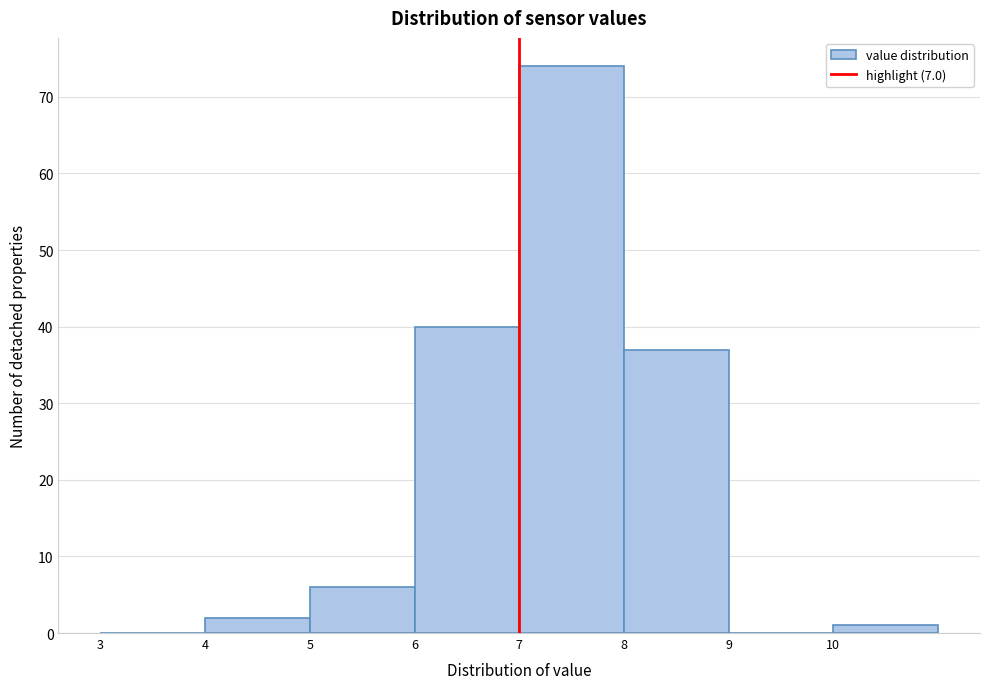

Reading left to right, list every bar in this chart as the range it spans on the x-axis followed by its height. The values are not printed on the chart, so give them approximately, as read against the axis.

3 to 4: 0
4 to 5: 2
5 to 6: 6
6 to 7: 40
7 to 8: 74
8 to 9: 37
9 to 10: 0
10 to 11: 1